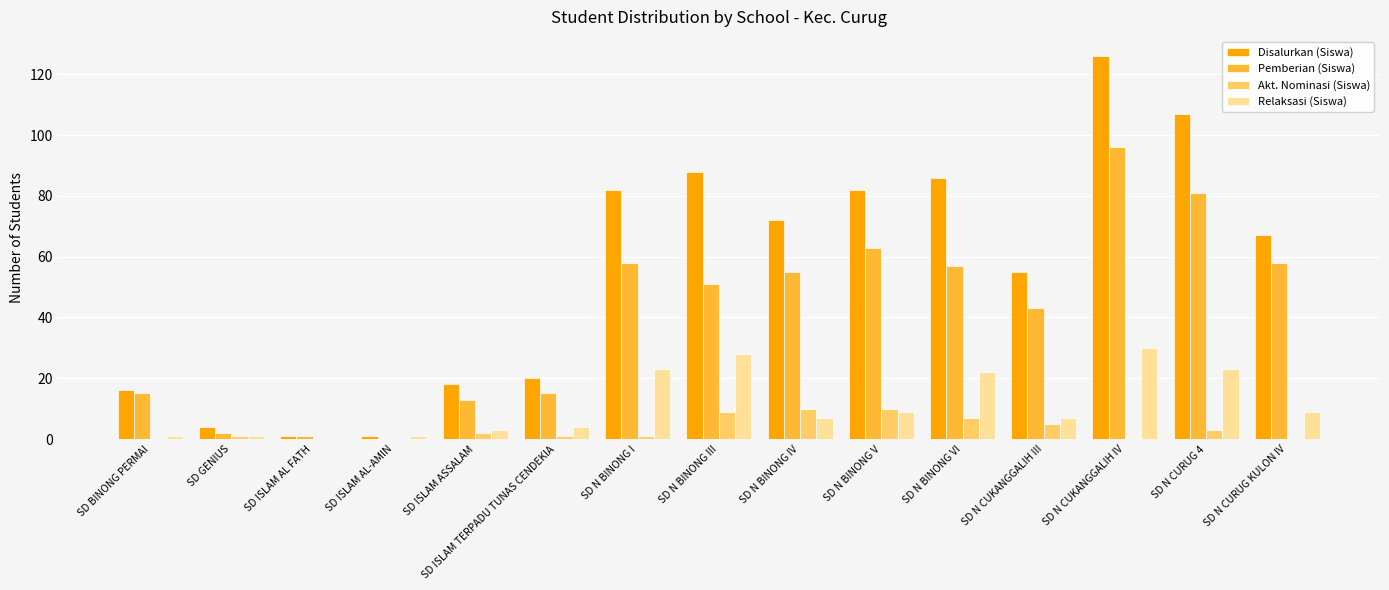

What is the total value across all series at SD N BINONG V?

164